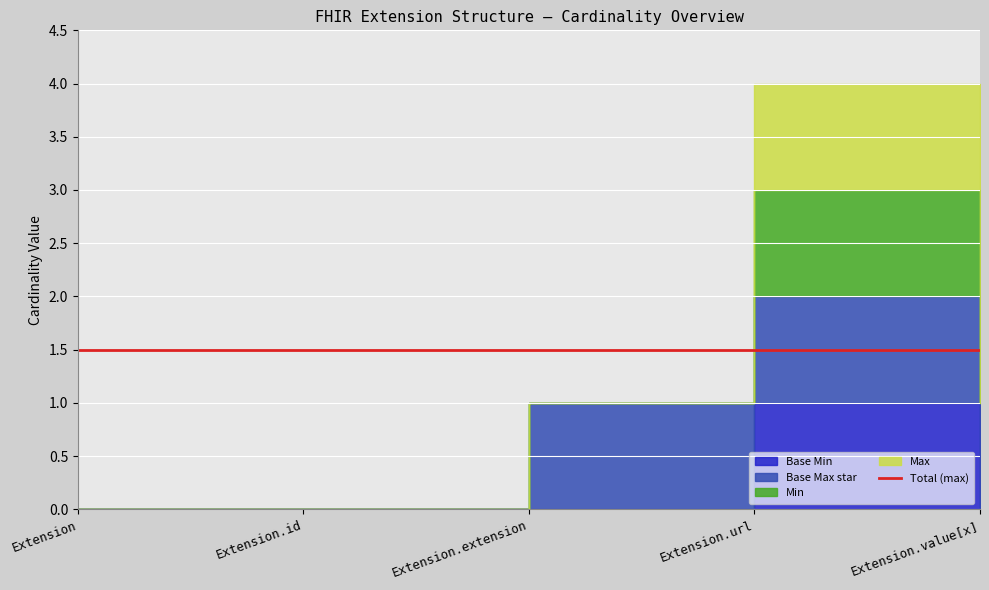

True or false: Min and Max cross at least once.

False